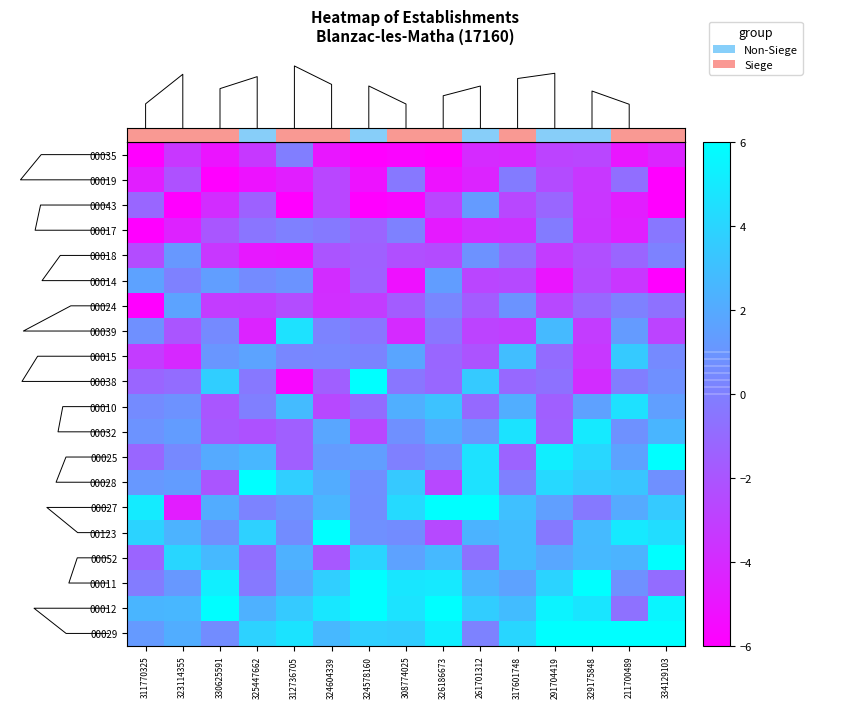

Which series has the largest total across all categories?

00029